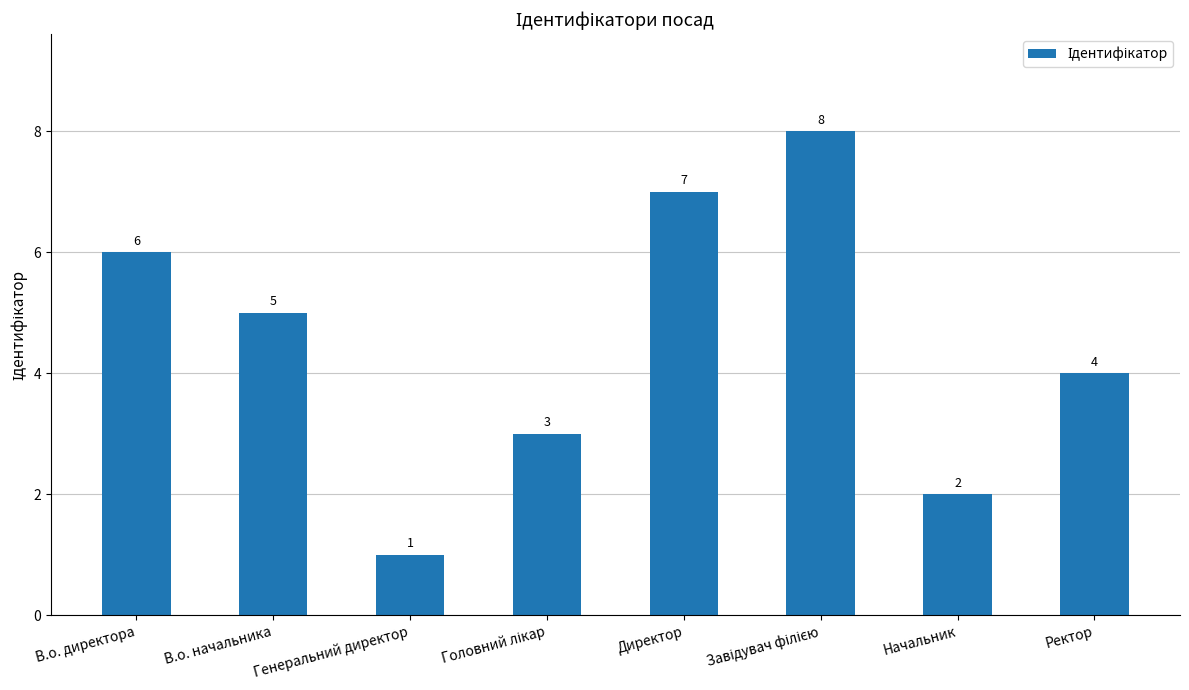

Count the number of categories in the chart.

8